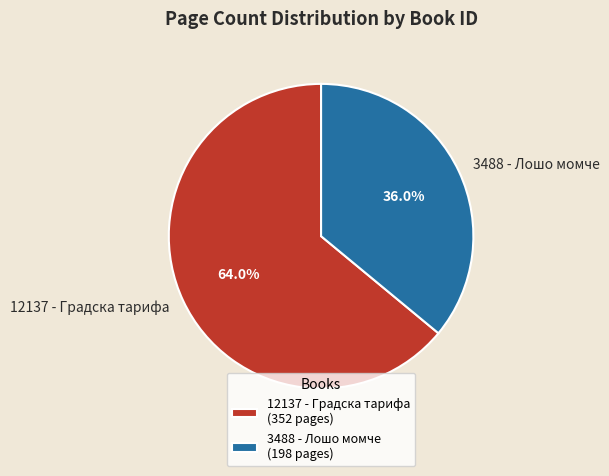

Which slice is the smallest?

3488 - Лошо момче